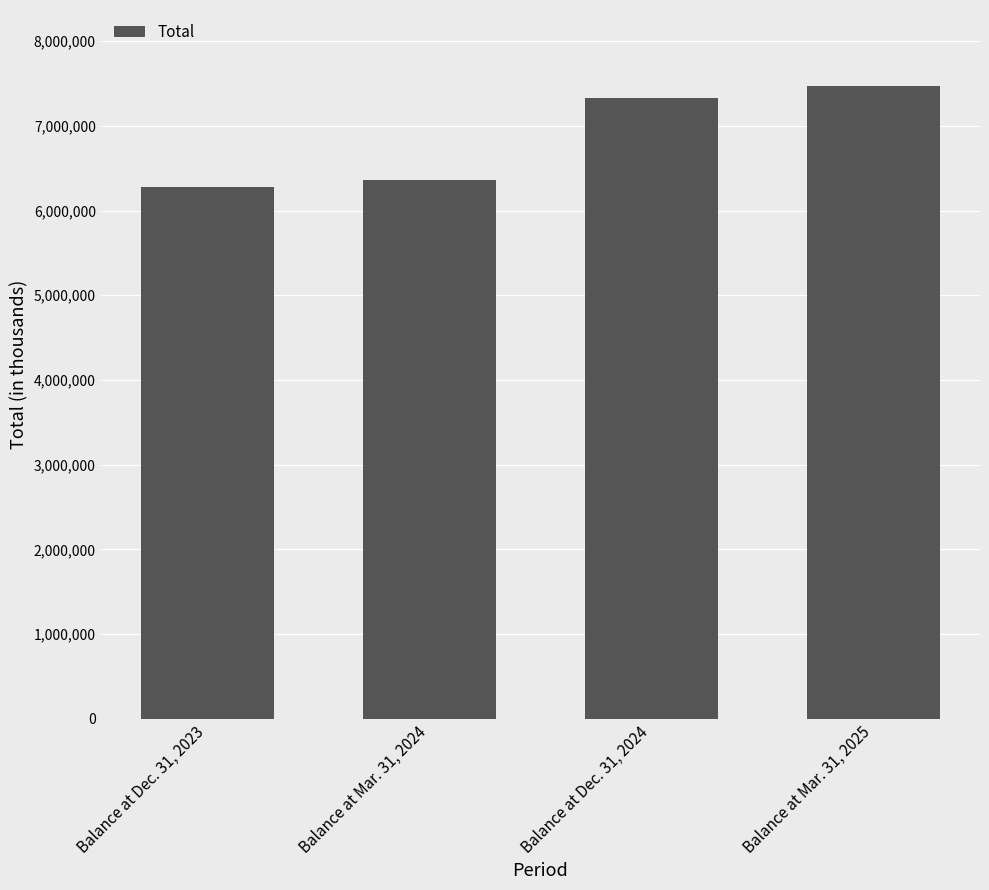

Approximately how many times larger is the value at Balance at Dec. 31, 2024 compared to Balance at Mar. 31, 2024?

1.2